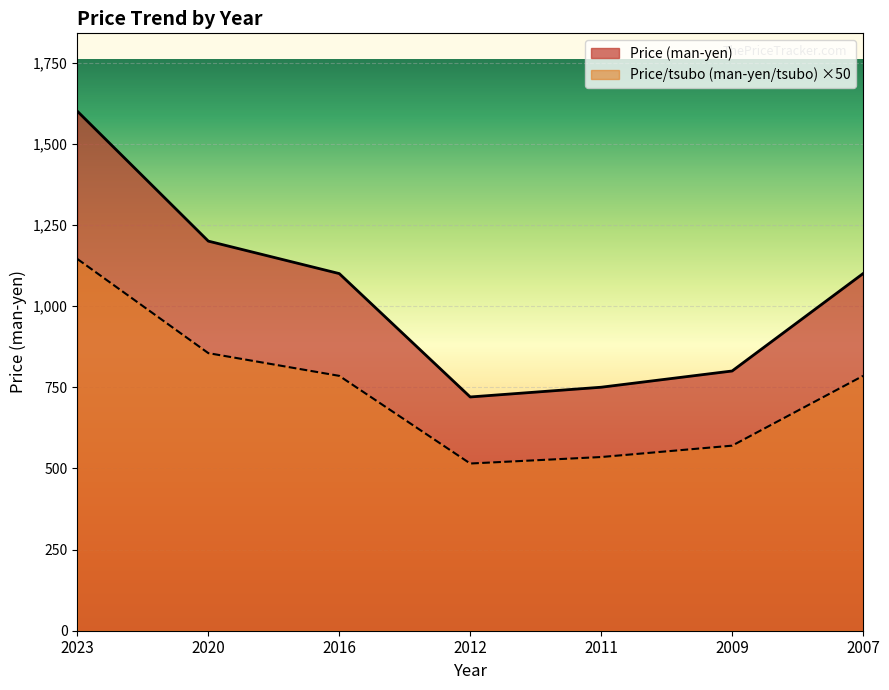

Rank the series by their average value, from highest to lowest.

Price (man-yen), Price/tsubo (man-yen/tsubo) ×50